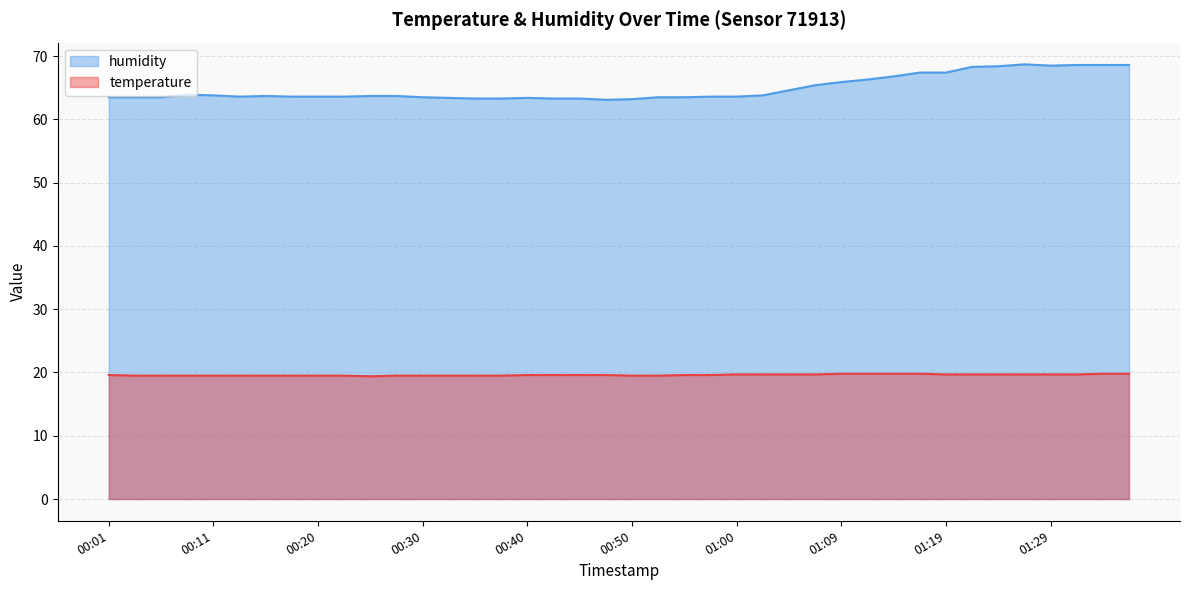

True or false: humidity and temperature intersect in this chart.

False